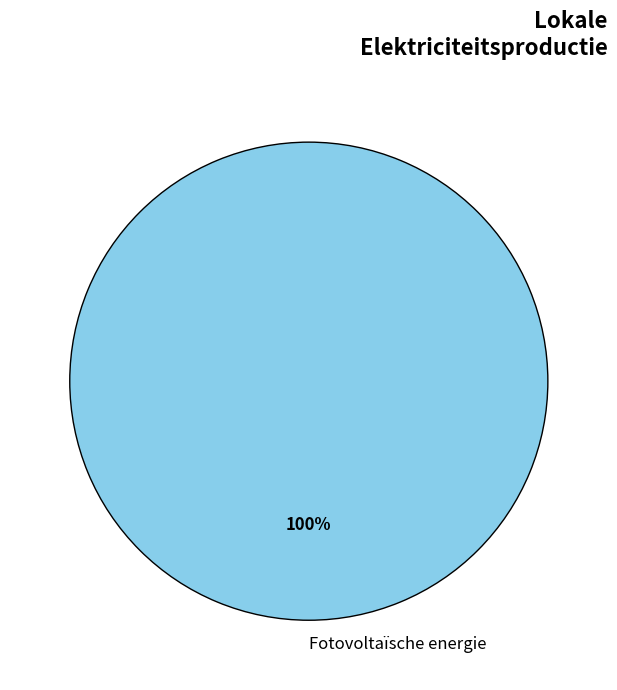

Is there a majority slice in this chart?

Yes